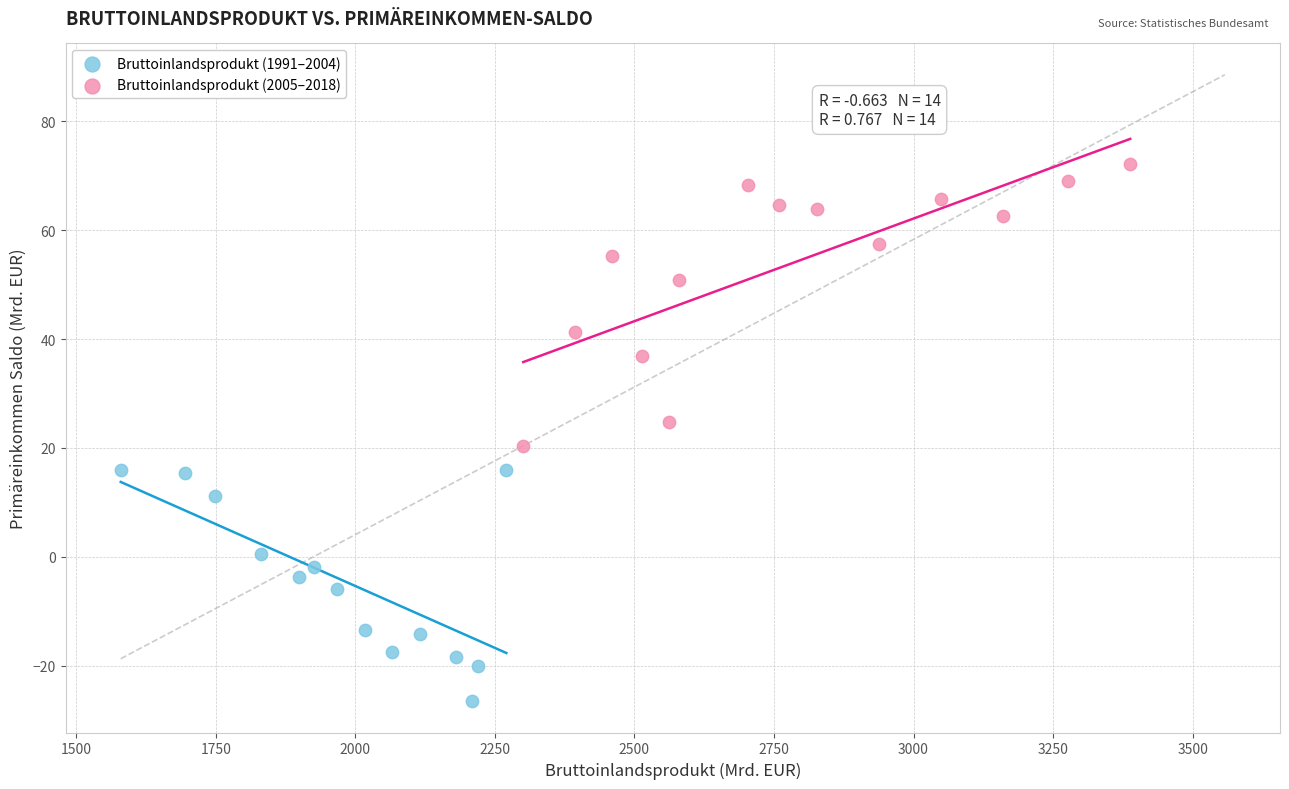

Which series contains the highest Y value?

Bruttoinlandsprodukt (2005–2018)